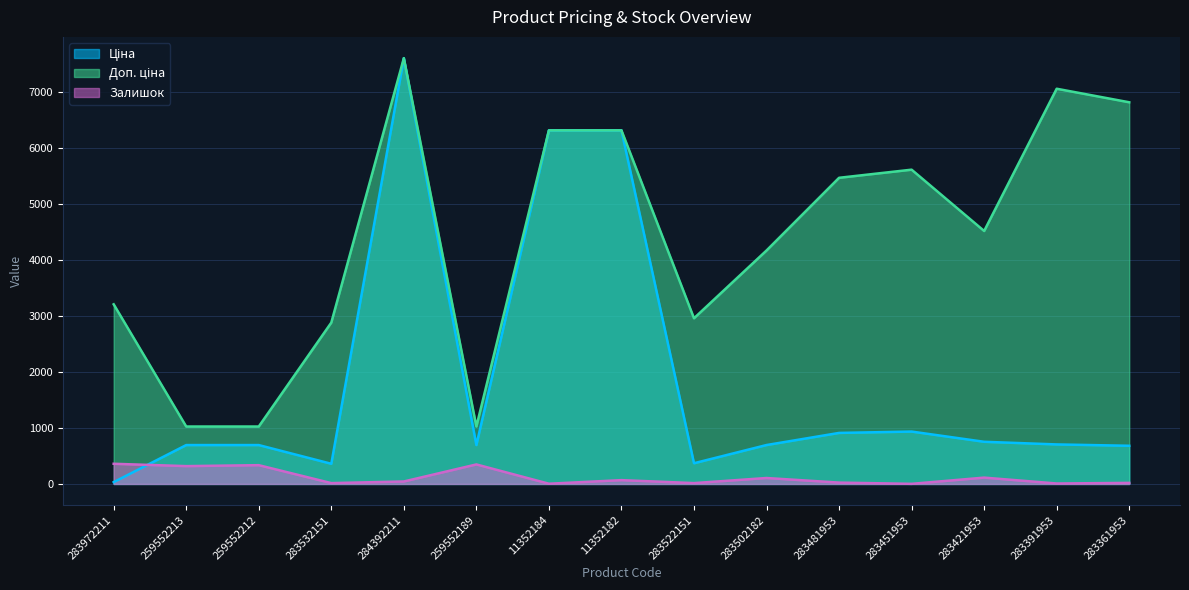

What is the highest value of the Доп. ціна series?

7596.5